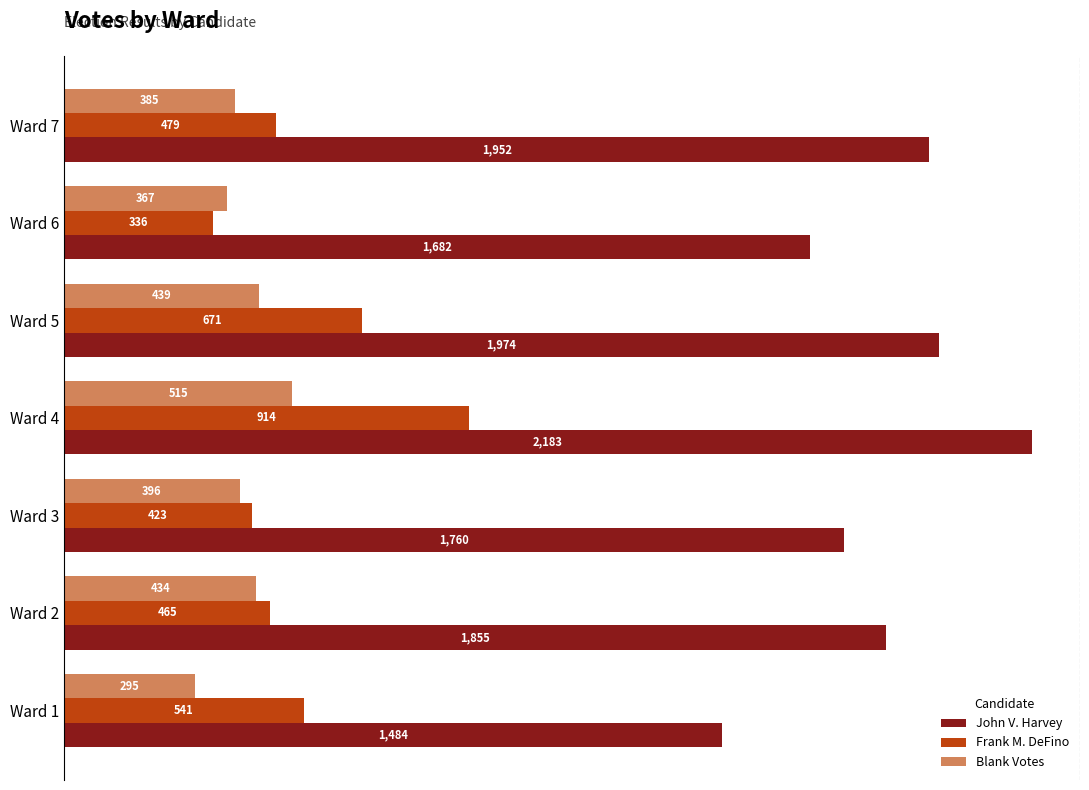

The Frank M. DeFino series shows 479 at Ward 7. True or false?

True